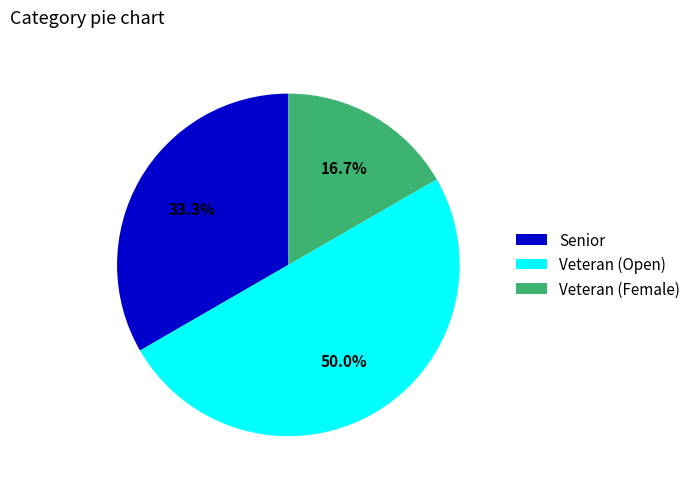

Which category has the smallest portion of the pie?

Veteran (Female)